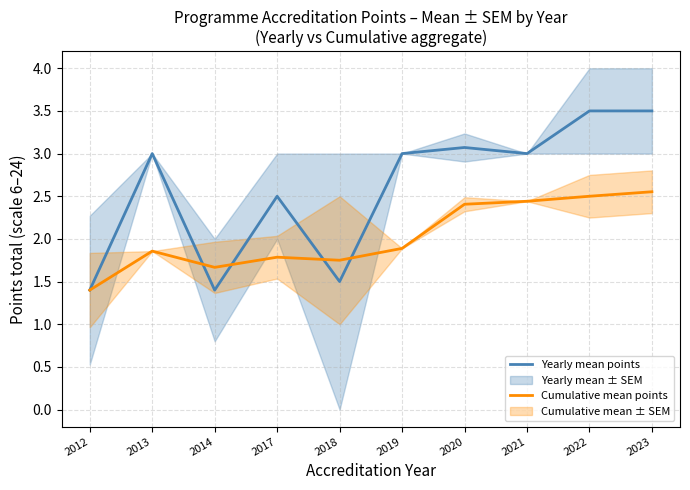

At which category does Yearly mean points reach its first local peak?

2013